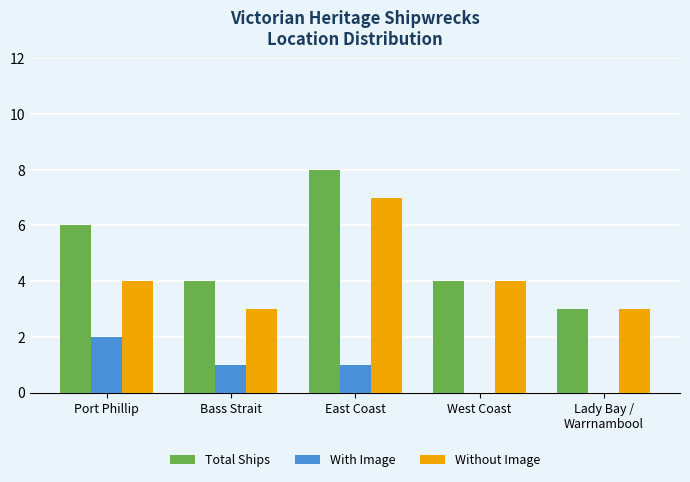

What is the highest value of the Without Image series?

7